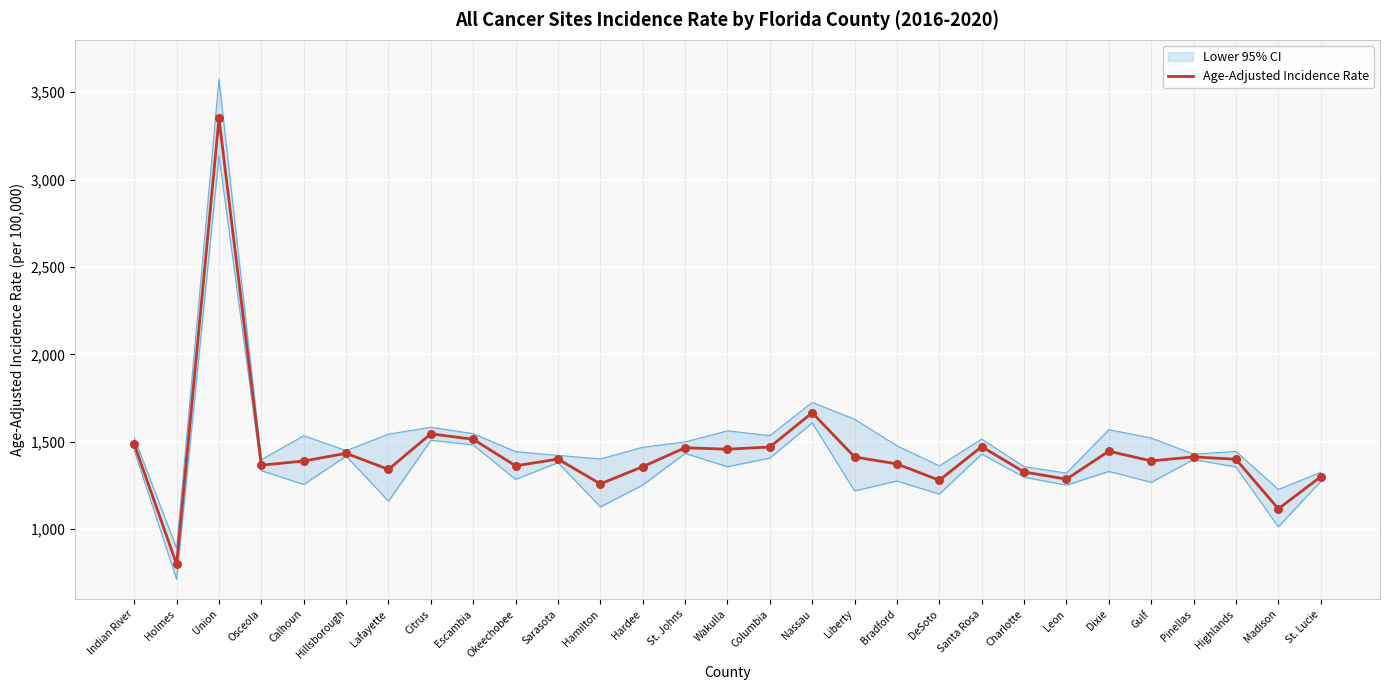

Which has a higher value, DeSoto or Hardee?

Hardee